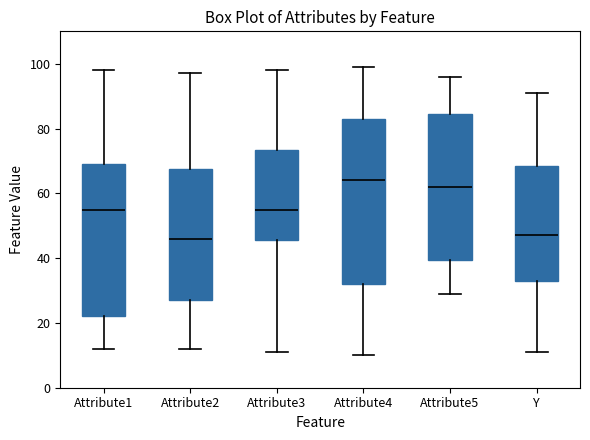

Comparing the boxes themselves (not the whiskers), which one is the tallest?

Attribute4